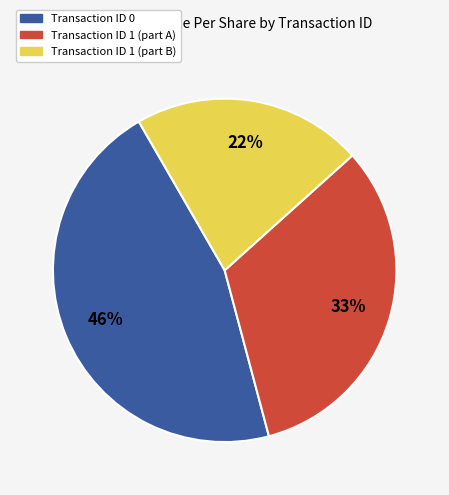

Does any single category account for the majority?

No